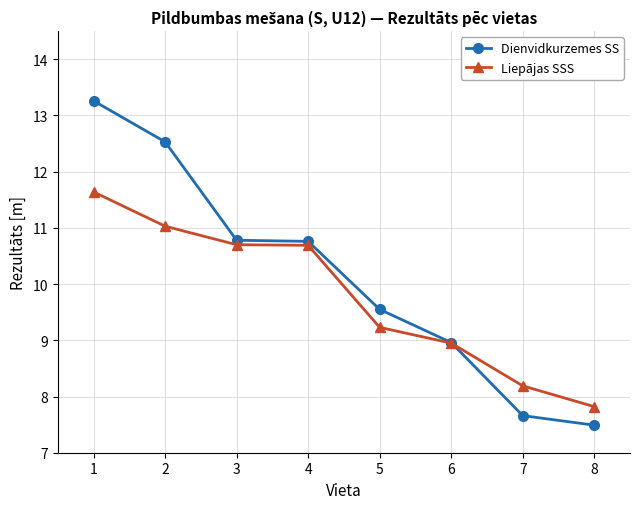

True or false: Liepājas SSS has more than 1 points higher than both neighbors.

False